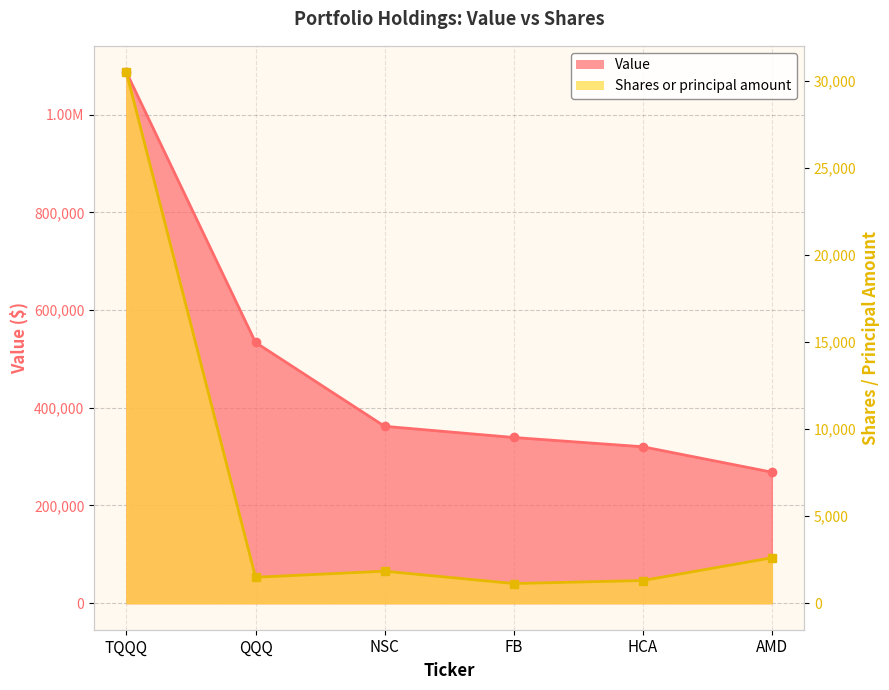

What is the smallest value displayed?

1130